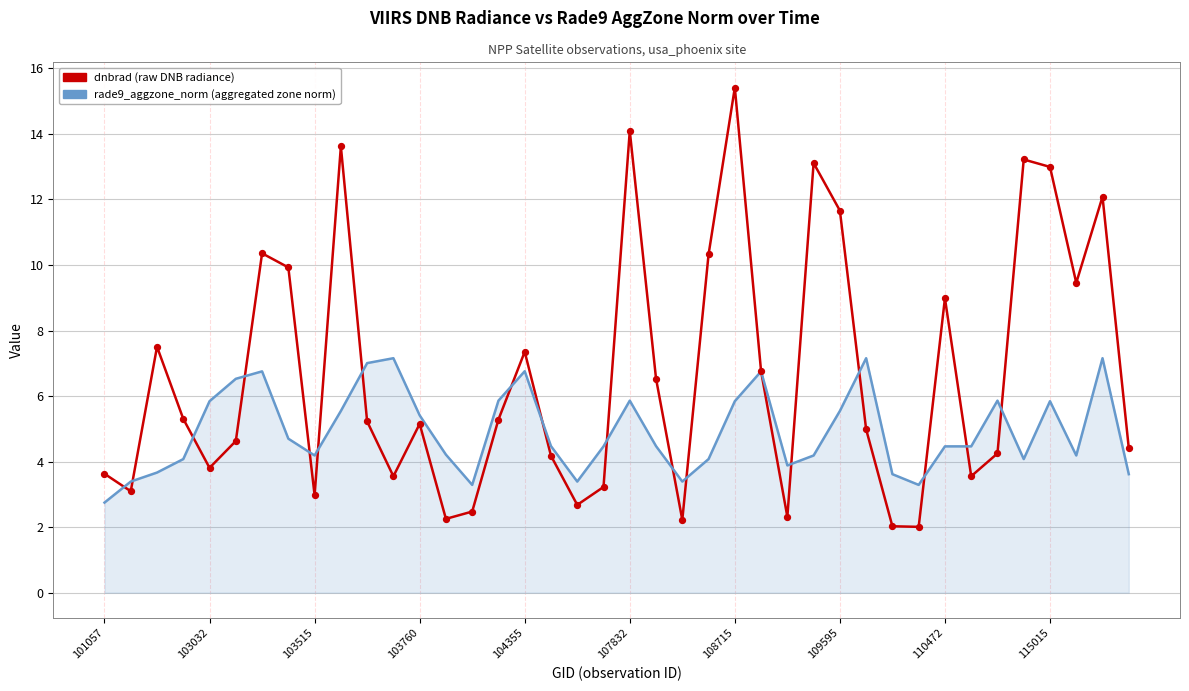

Which series has the largest total across all categories?

dnbrad (raw DNB radiance)